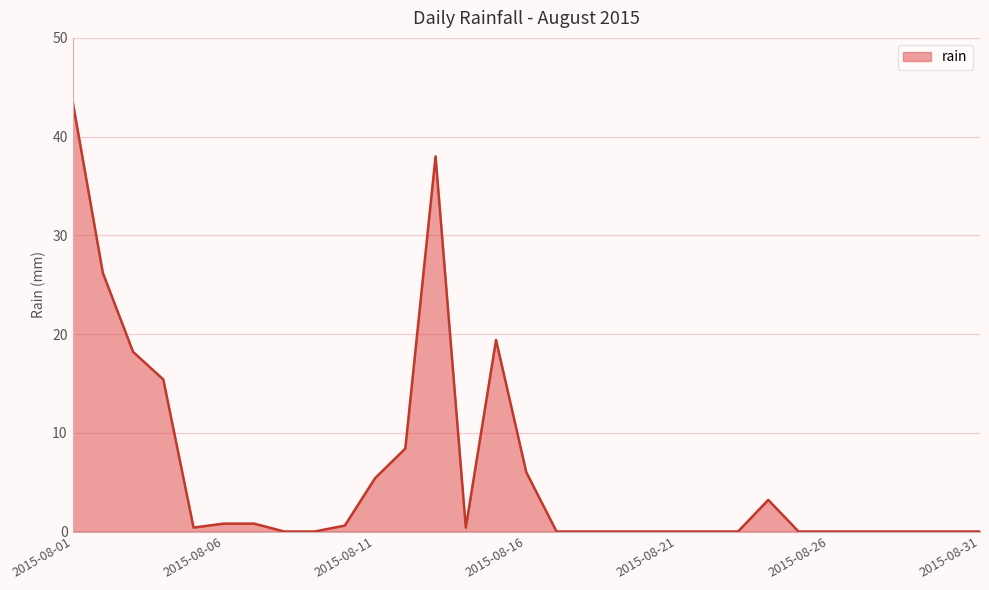

Which category has the lowest value across all series?

2015-08-08